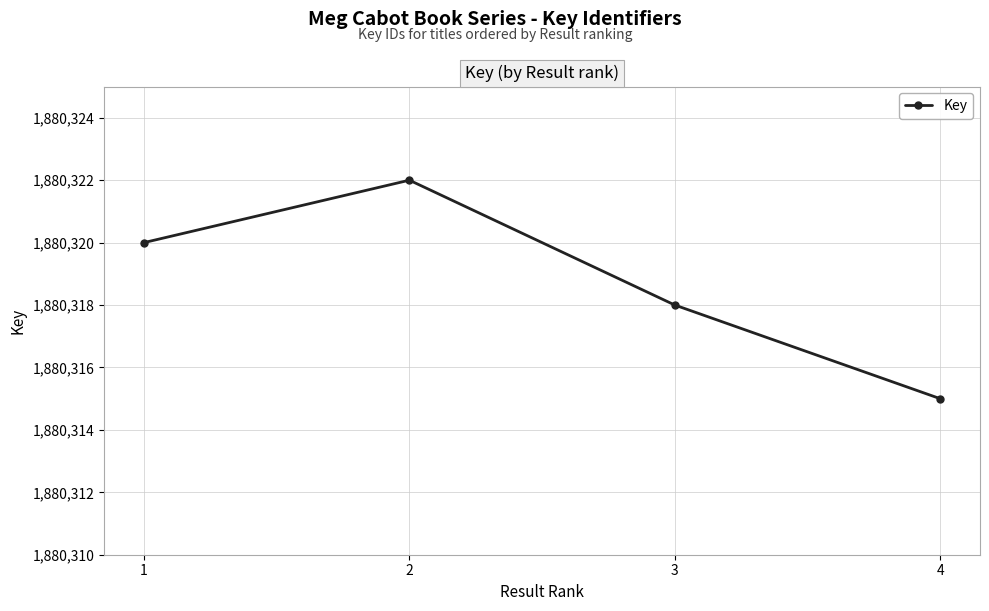

Which category has the lowest value across all series?

4